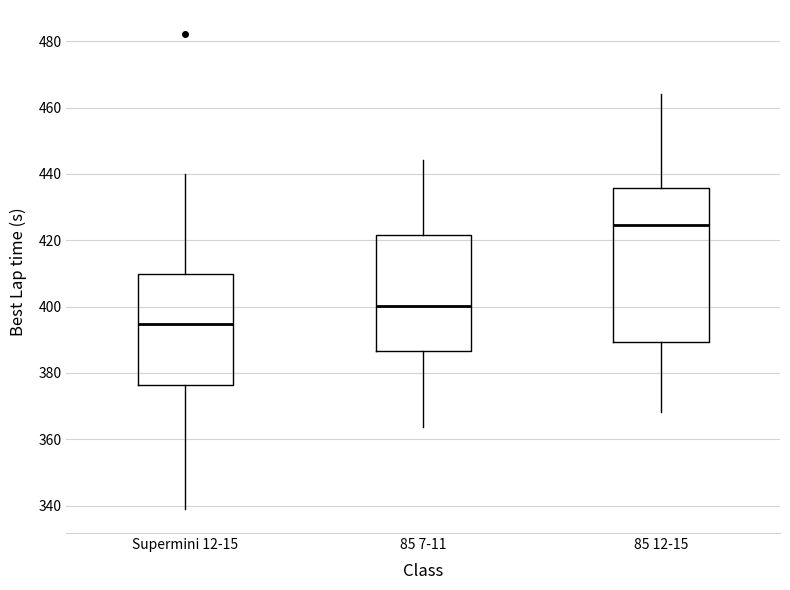

Reading left to right, transcribe this box plot: for each box, give where its median line is, the range the box spans, and where its two whiskers end, as read against the y-axis. The values are not printed on the chart, so give them approximately, as read against the axis.

Supermini 12-15: median 394, box 376 to 410, whiskers 338 to 440
85 7-11: median 400, box 386 to 422, whiskers 364 to 444
85 12-15: median 424, box 390 to 436, whiskers 368 to 464